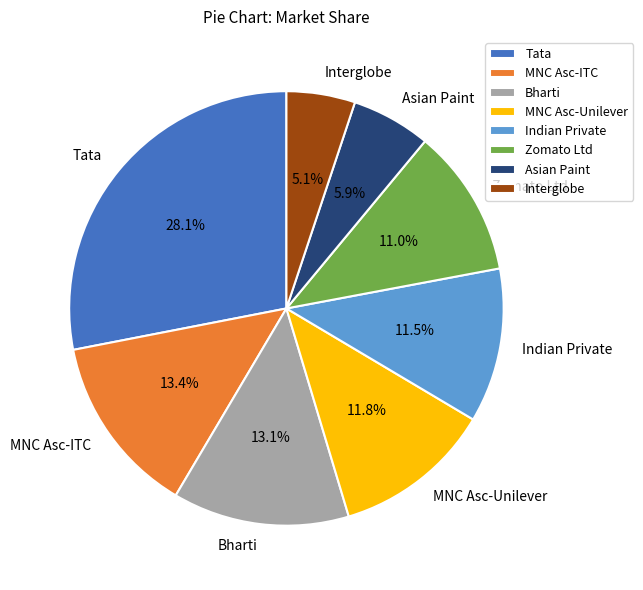

Approximately how many times larger is the value at MNC Asc-Unilever compared to Indian Private?

1.0